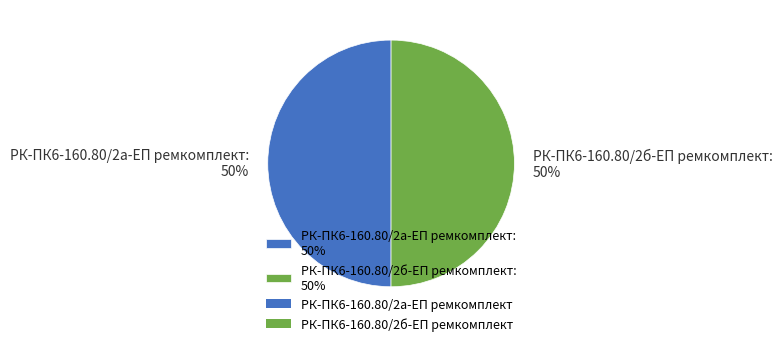

Approximately how many times larger is the value at РК-ПК6-160.80/2б-ЕП ремкомплект: 50% compared to РК-ПК6-160.80/2а-ЕП ремкомплект: 50%?

1.0